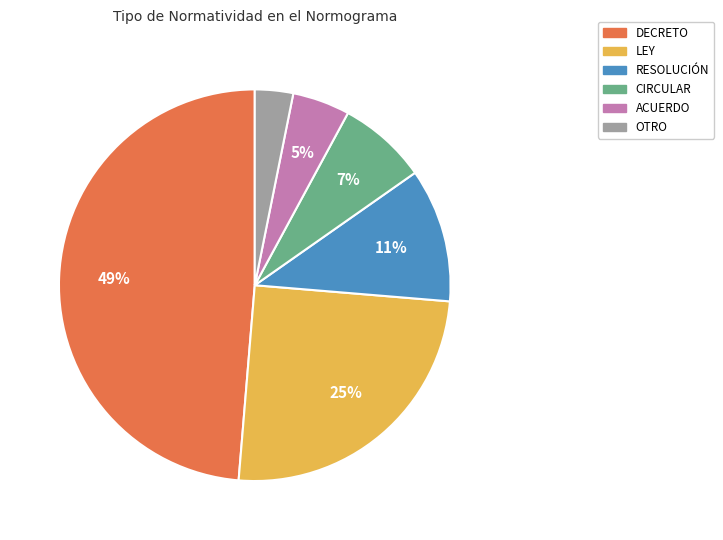

Which slice is the smallest?

OTRO